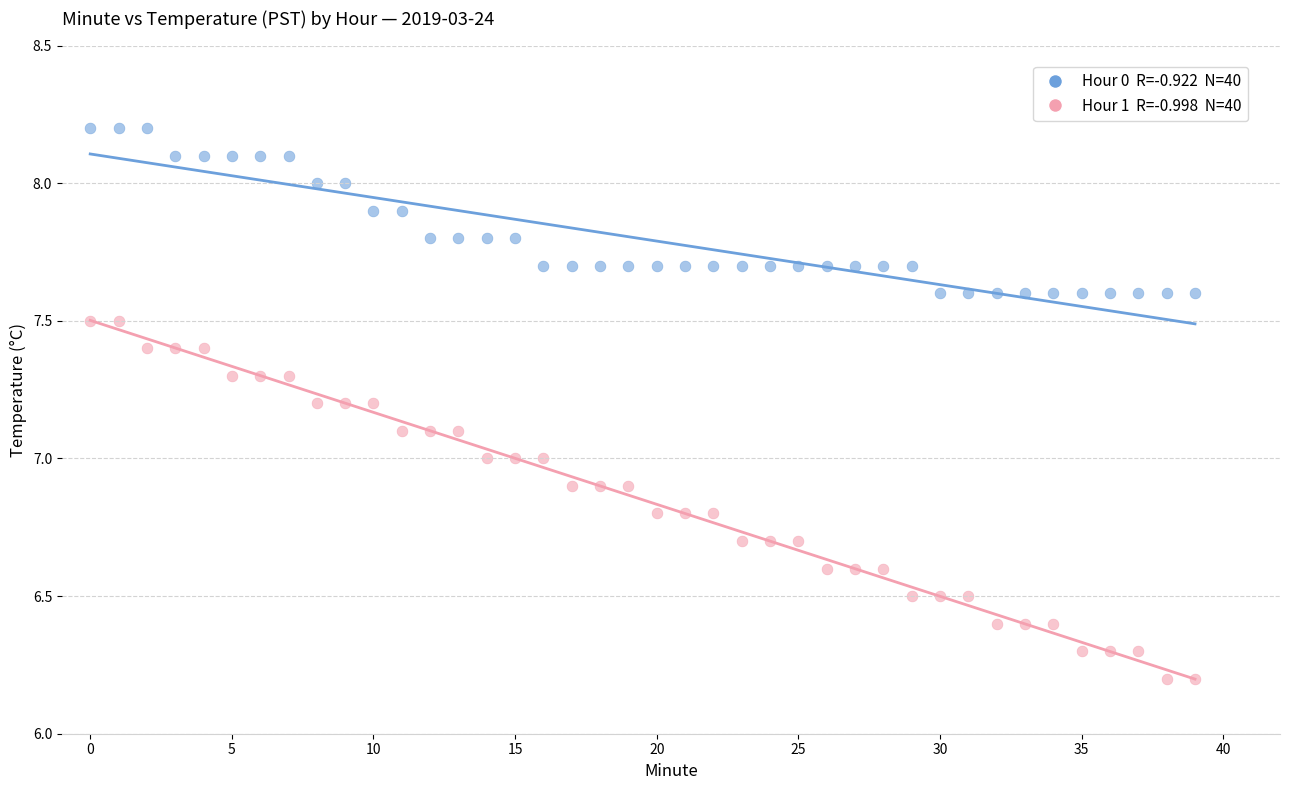

Across all data points, what is the range of Y values (max minus min)?

2.0